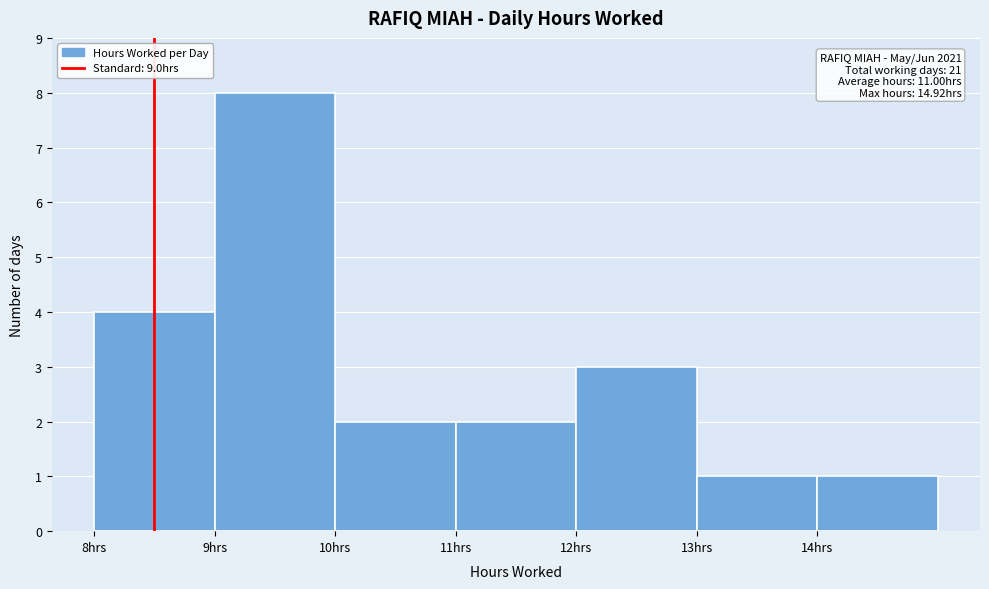

Reading right to left, list all the values displayed in this chart.

14hrs=1	13hrs=1	12hrs=3	11hrs=2	10hrs=2	9hrs=8	8hrs=4